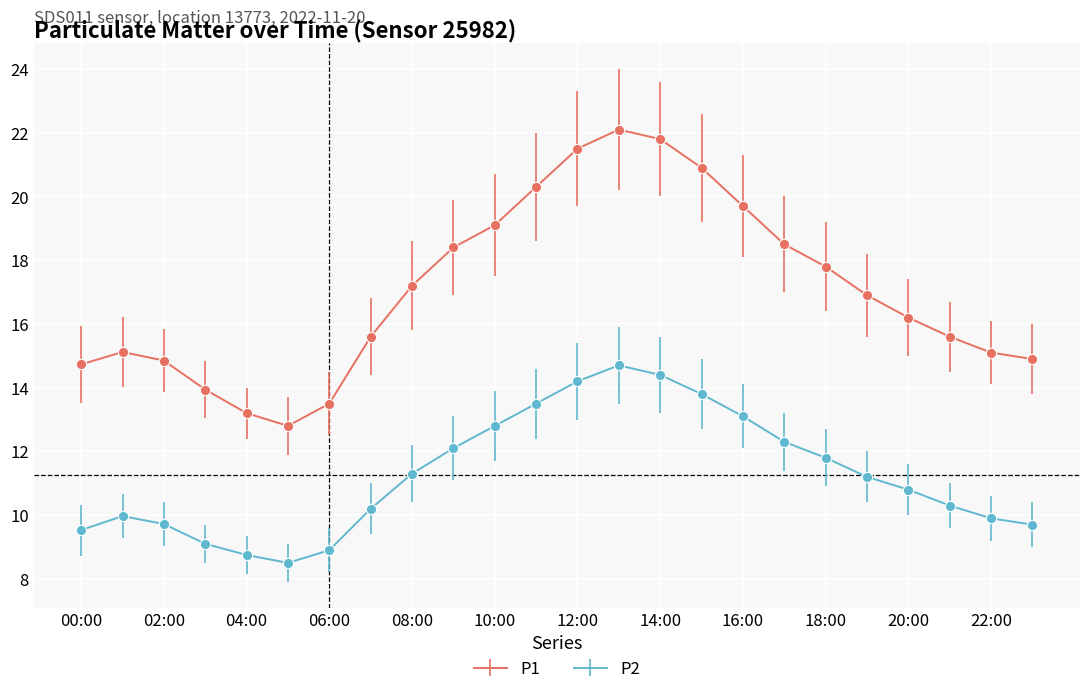

Which series has the largest total across all categories?

P1